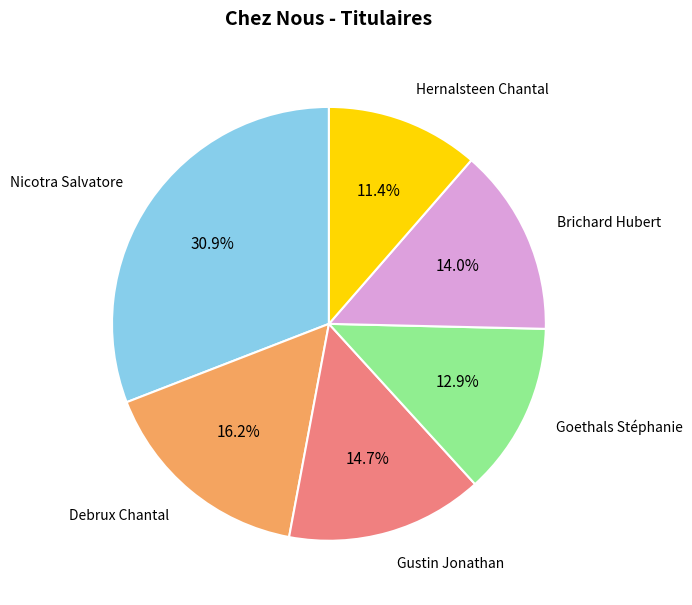

Is there a majority slice in this chart?

No